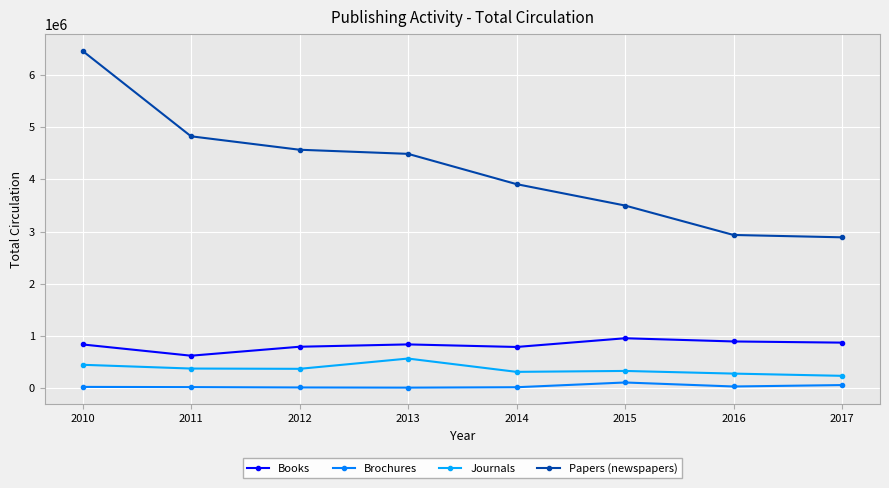

What is the value of the Brochures point at the 1st from the left?

23140